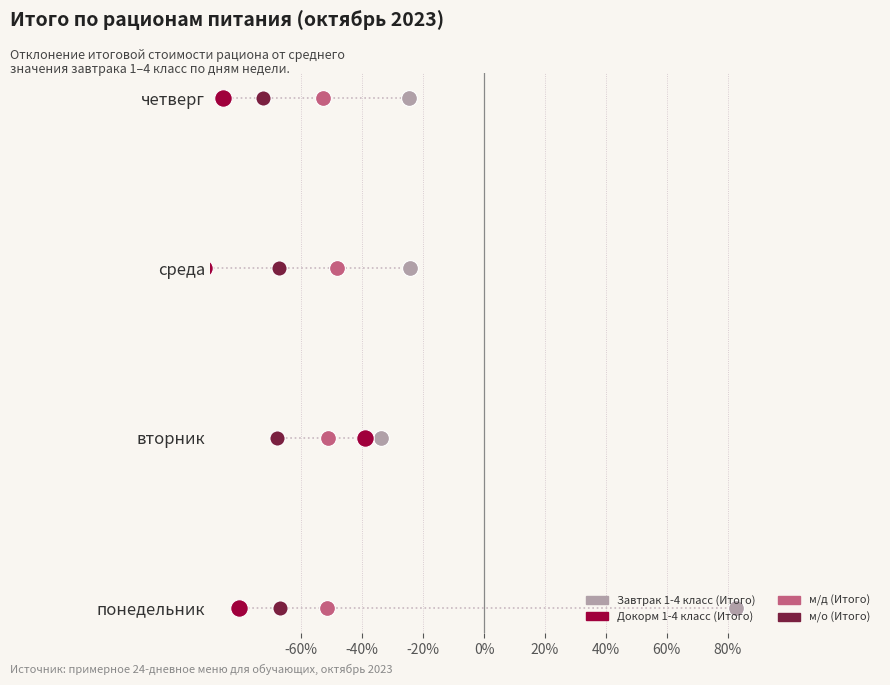

Which series contains the highest Y value?

Завтрак 1-4 класс (Итого)